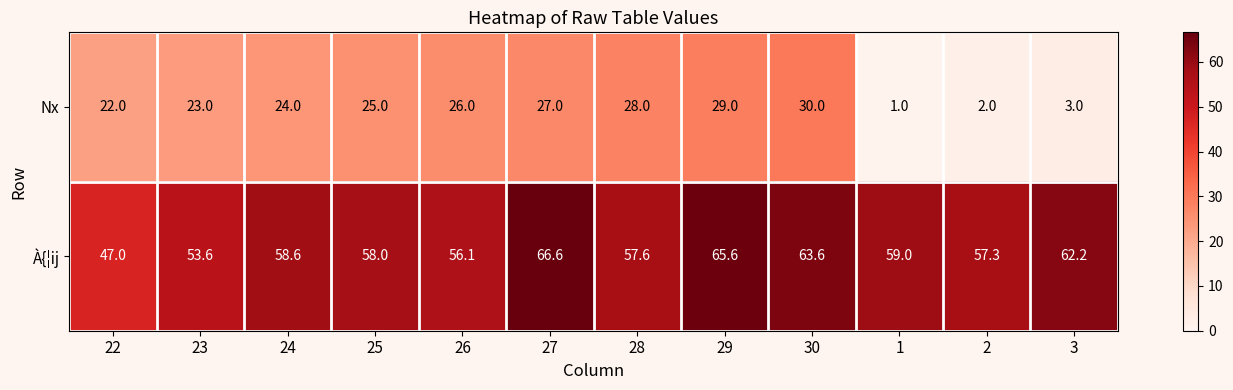

How many values in the À{¦ij series are below 58?

5